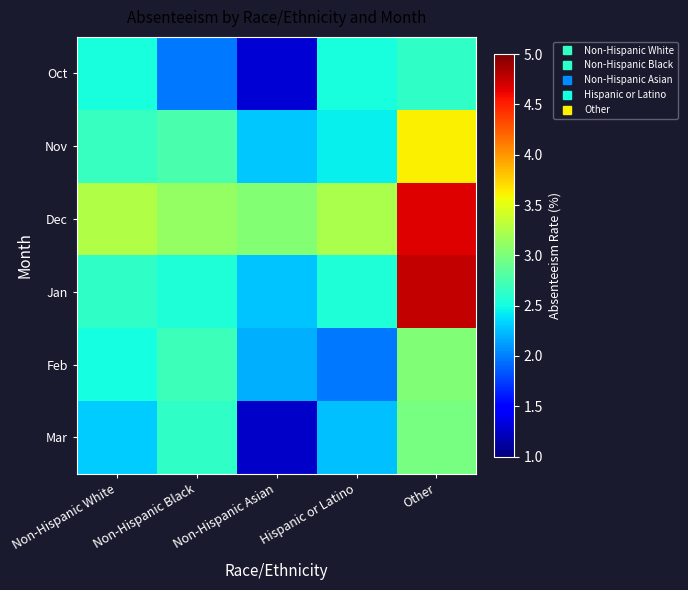

Which series changed the most between Non-Hispanic White and Non-Hispanic Black?

Oct